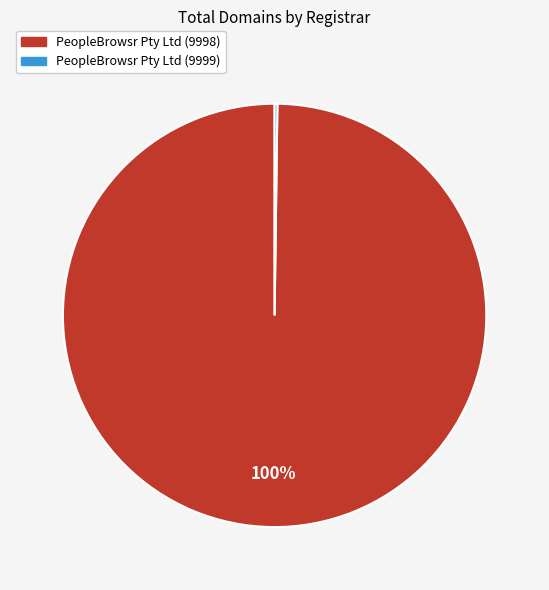

Is there any slice that represents more than half of the pie?

Yes